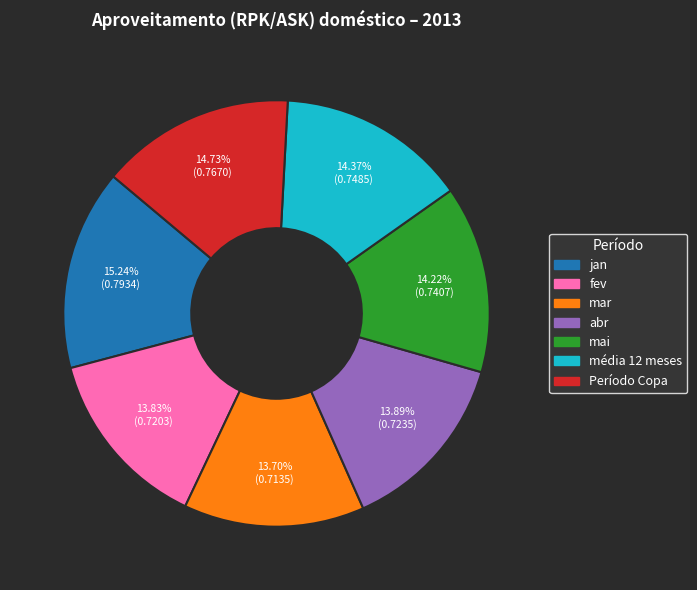

The jan slice represents 4% of the pie. True or false?

False